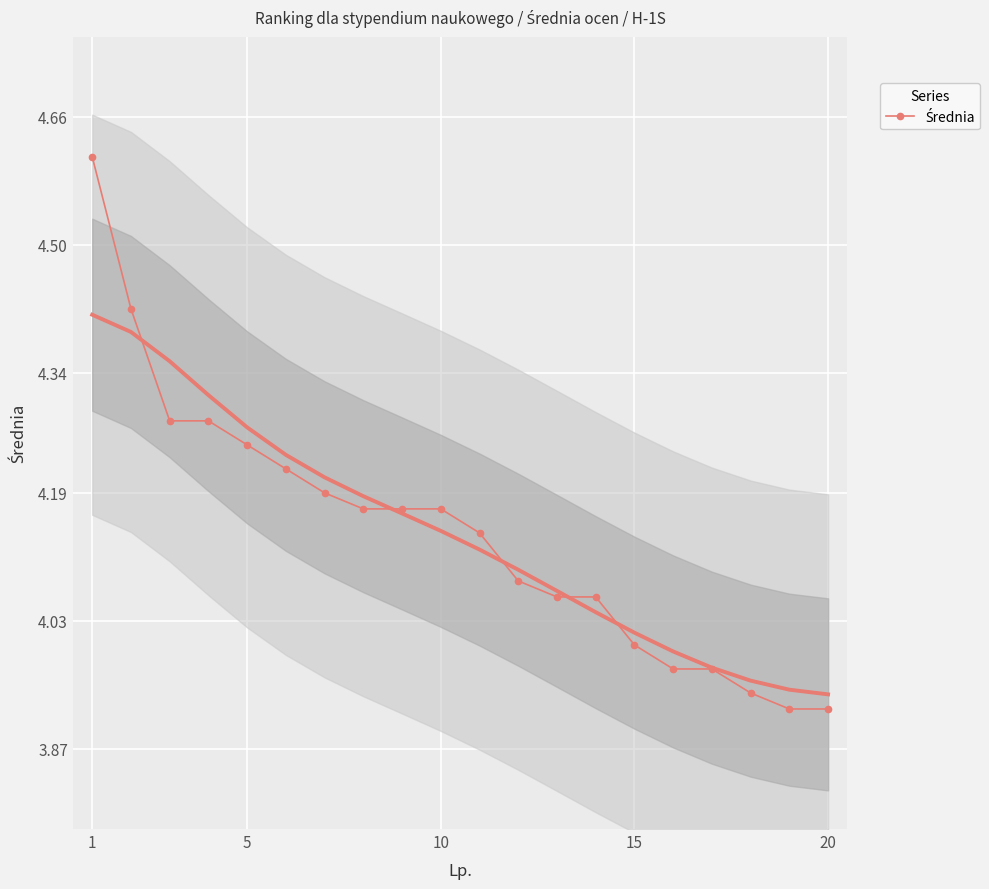

True or false: the data has more than 2 interior local peaks.

False